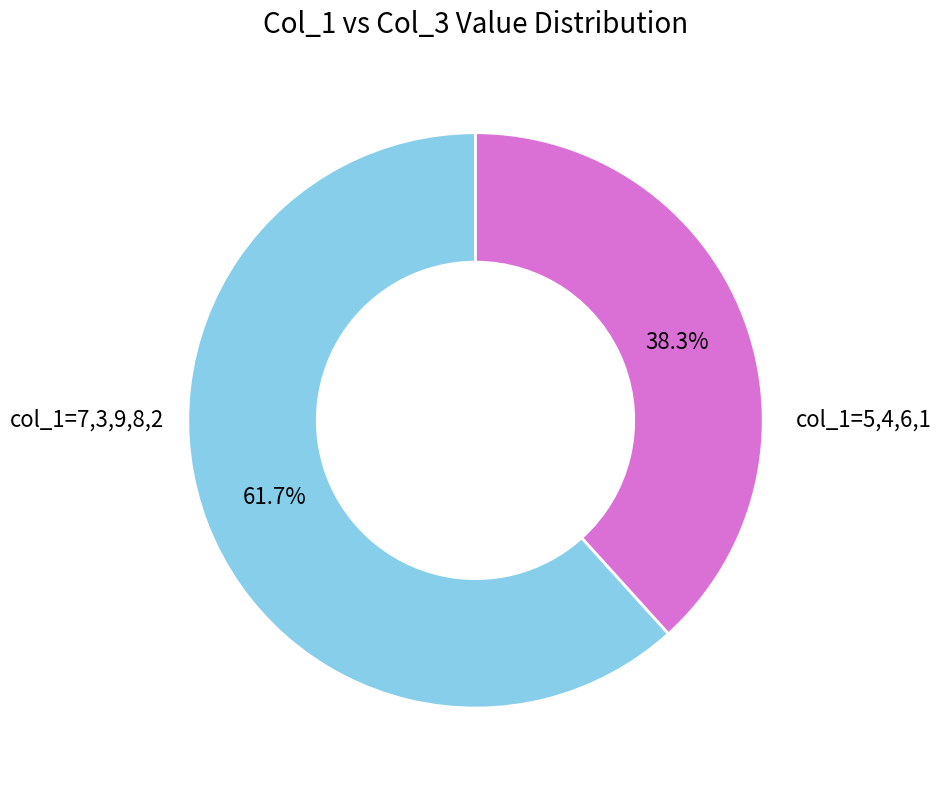

How many segments does this pie chart have?

2